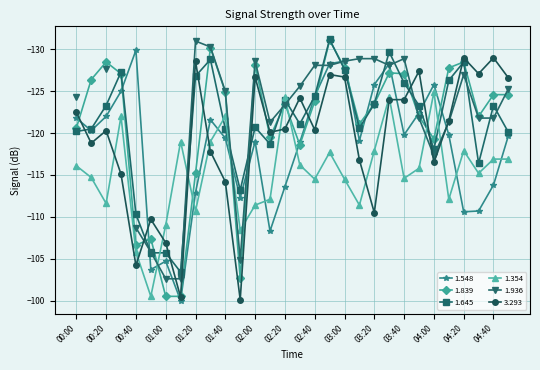

Rank the categories by 1.645 value from lowest to highest.

02:50, 03:30, 01:30, 04:20, 03:00, 00:30, 01:20, 04:10, 03:40, 02:40, 02:20, 03:20, 00:20, 03:50, 04:40, 02:30, 02:00, 03:10, 00:10, 01:40, 00:00, 04:50, 02:10, 04:00, 04:30, 01:50, 00:40, 00:50, 01:00, 01:10